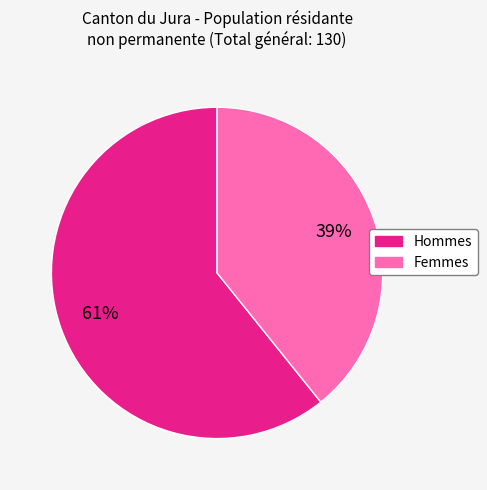

To the nearest percent, what is the difference between the Femmes and Hommes slice percentages?

22%